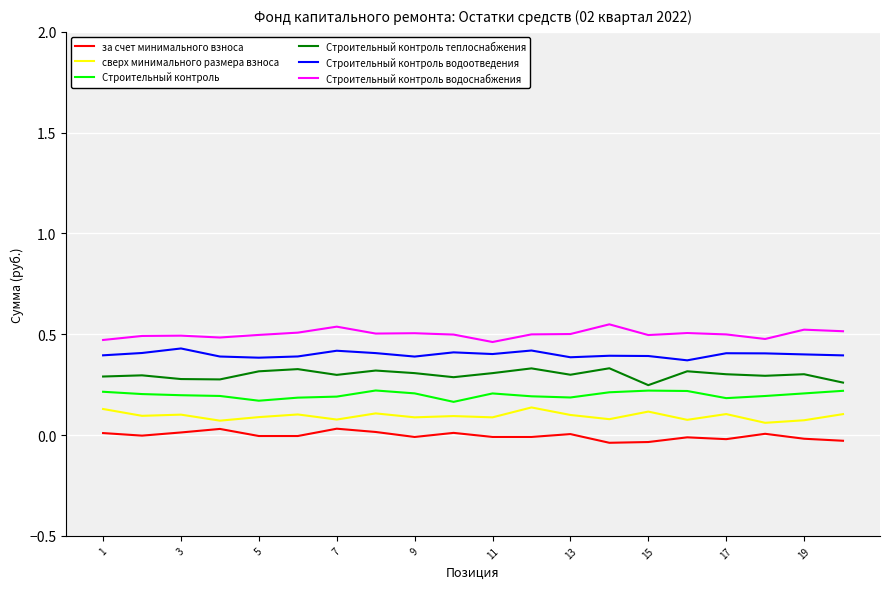

In за счет минимального взноса, how many points are lower than both neighbors (excluding endpoints)?

6